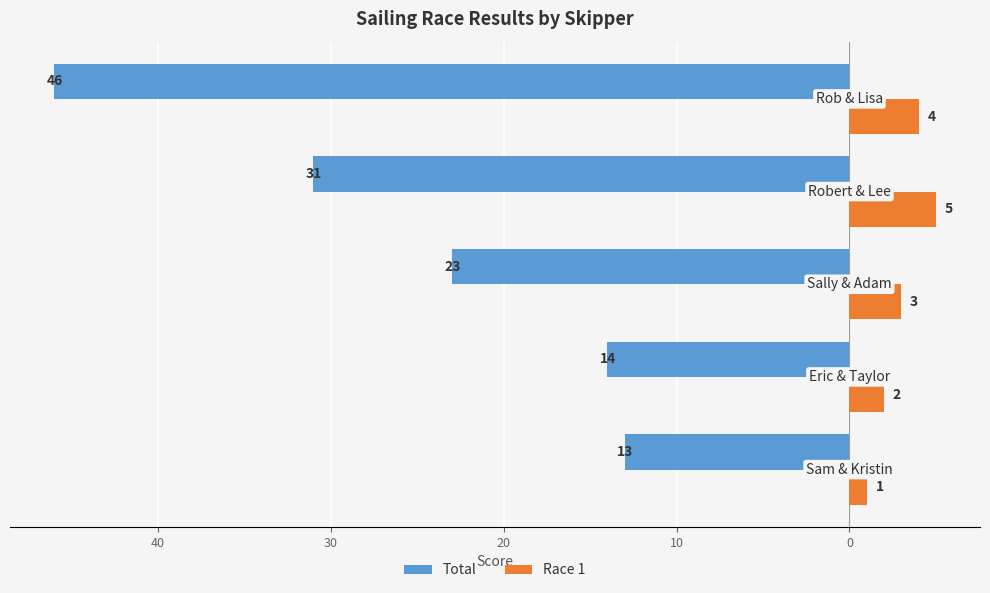

Reading right to left, extract all data points from this chart.

Total: -46	-31	-23	-14	-13
Race 1: 4	5	3	2	1